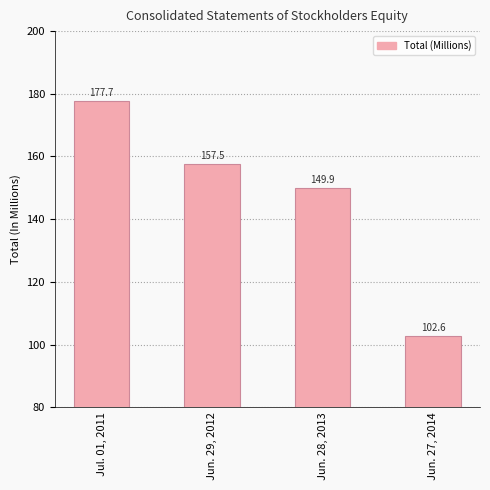

Reading right to left, transcribe all the data shown in this chart.

Jun. 27, 2014=102.6	Jun. 28, 2013=149.9	Jun. 29, 2012=157.5	Jul. 01, 2011=177.7